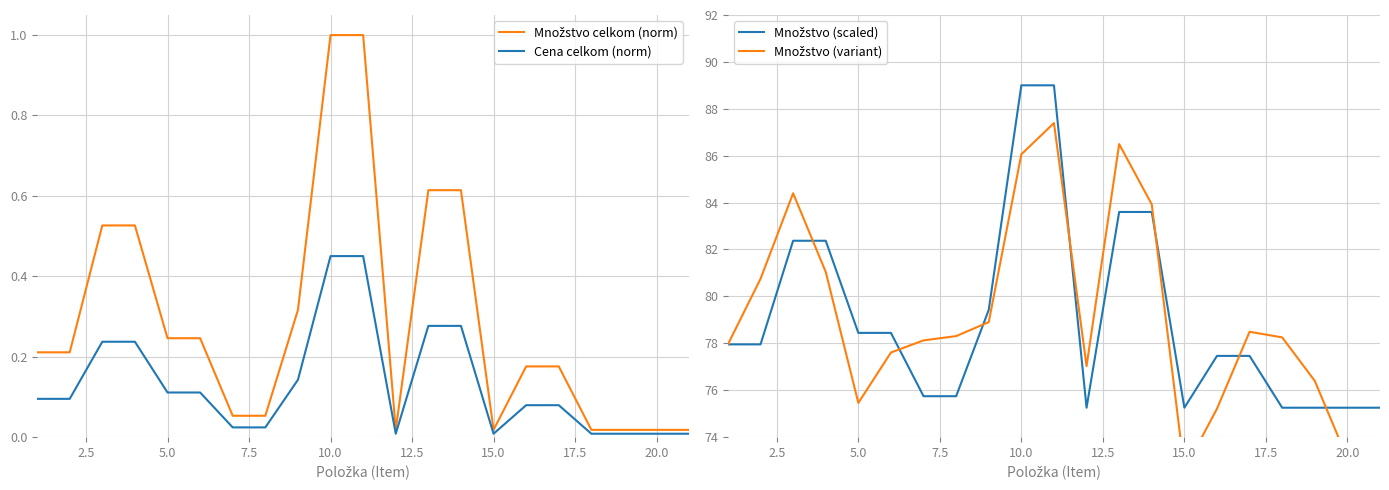

What is the difference between the maximum and minimum values in the Množstvo (scaled) series?

13.8